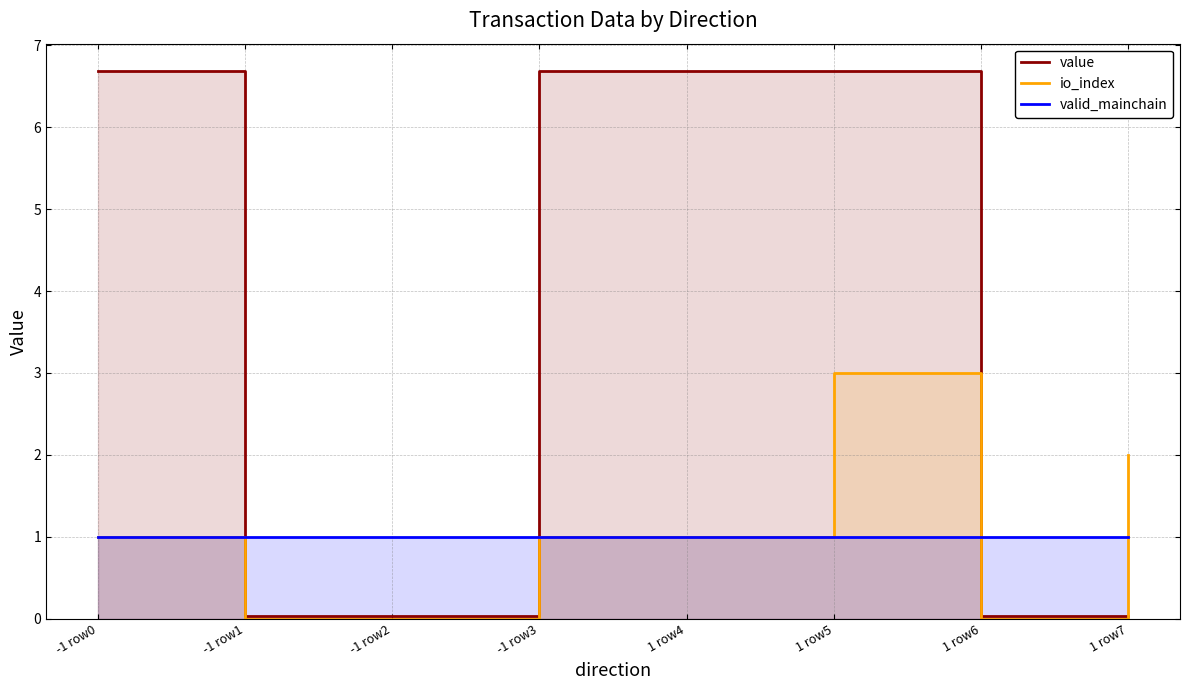

What is the greatest value displayed?

6.7